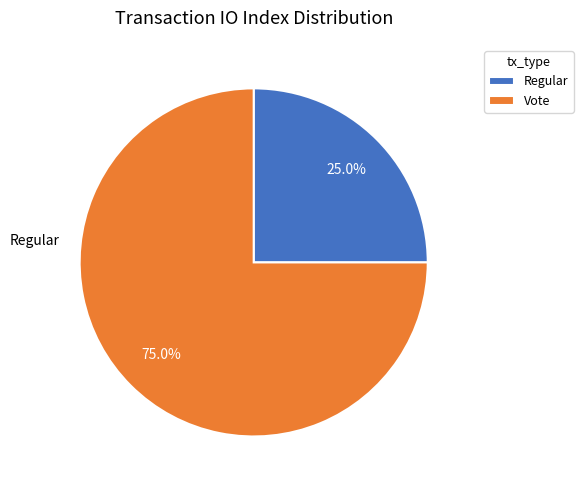

Combined, what portion of the pie is Vote and Regular?

100.0%